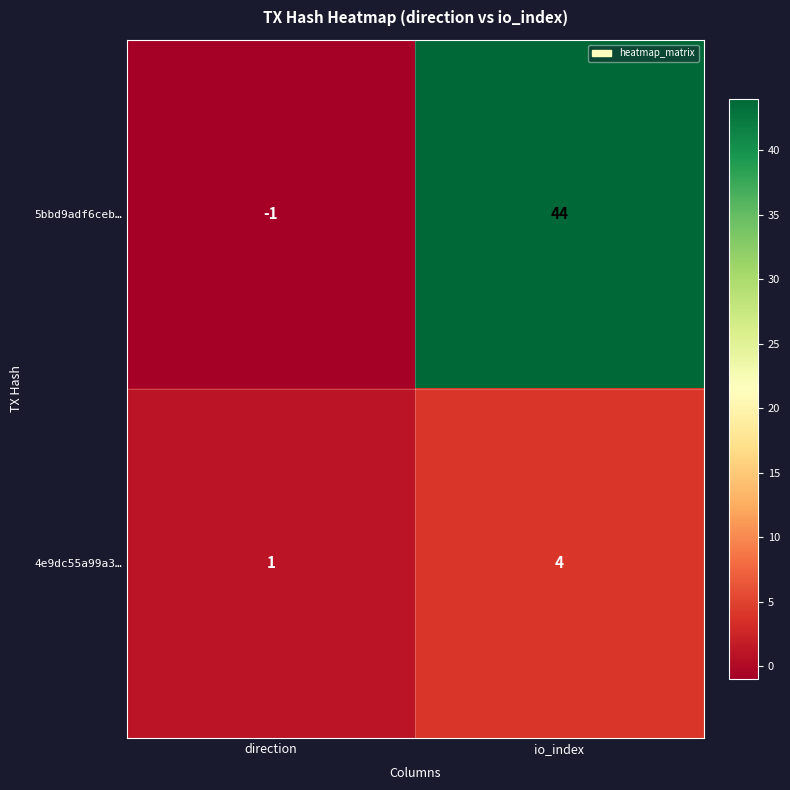

What value does the 5bbd9adf6ceb… series have at io_index, to the nearest 10?

40